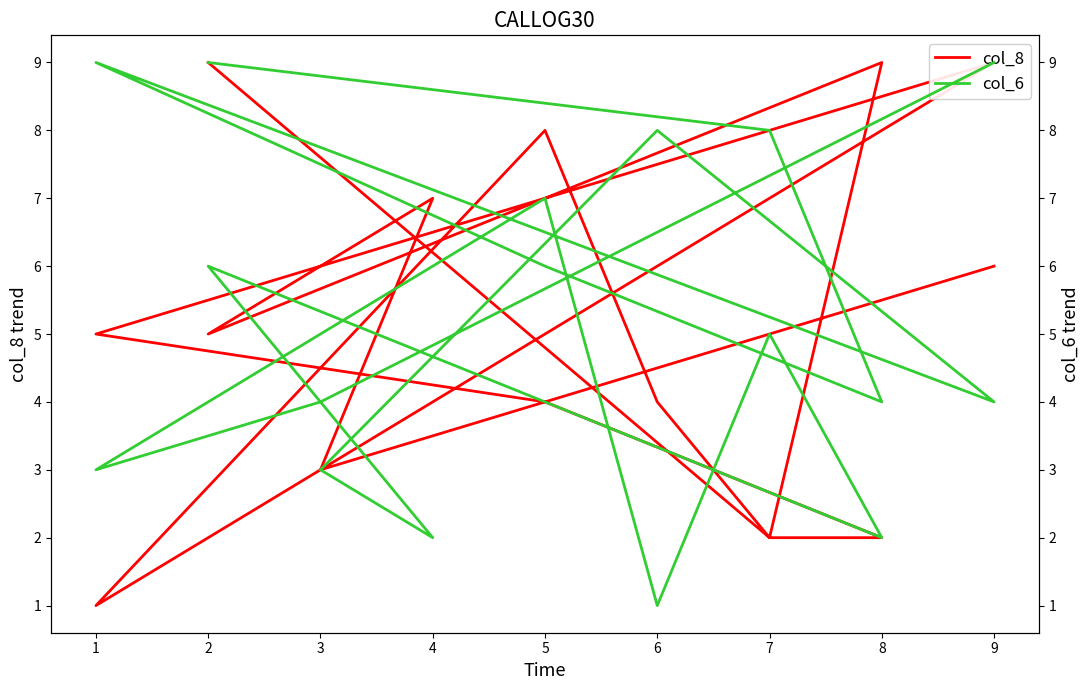

Reading left to right, list all the values displayed in this chart.

col_8: 9	2	2	4	5	9	6	3	7	5	9	2	4	8	1	3	6
col_6: 9	8	4	6	9	4	8	3	2	6	2	5	1	7	3	4	9